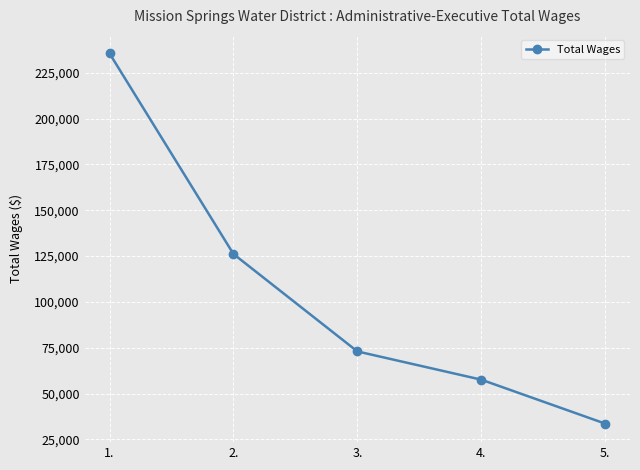

Reading left to right, transcribe all the data shown in this chart.

235555	126152	73019	57617	33644